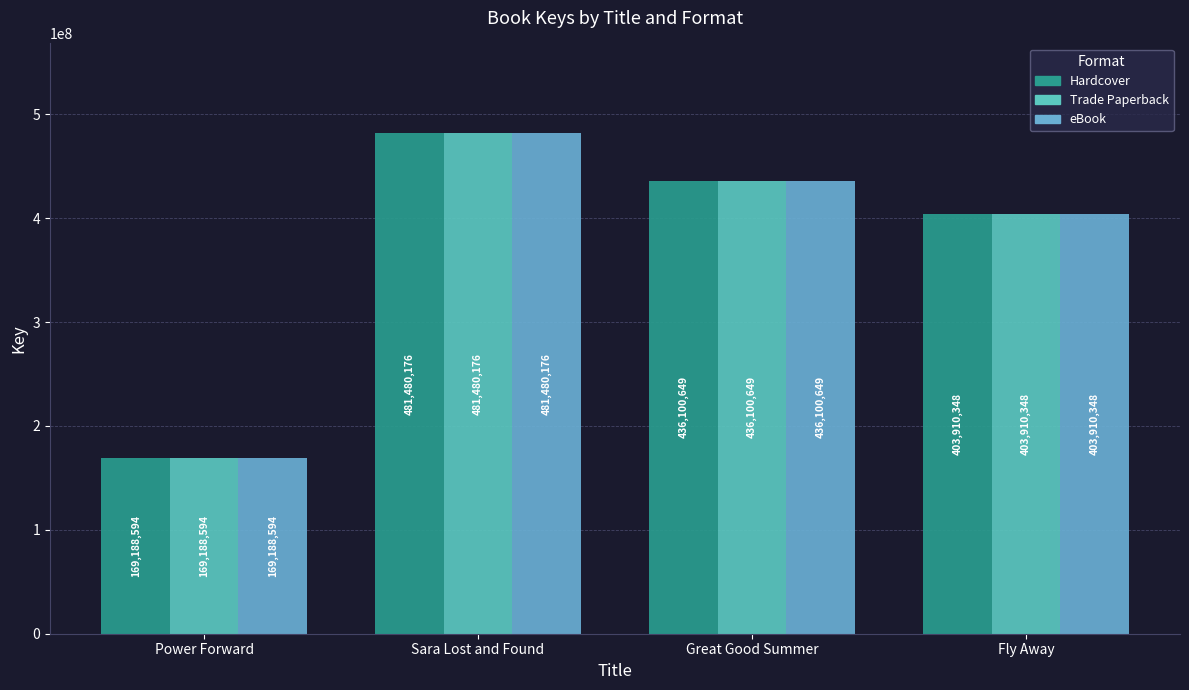

What is the average value of the Trade Paperback series?

372669942